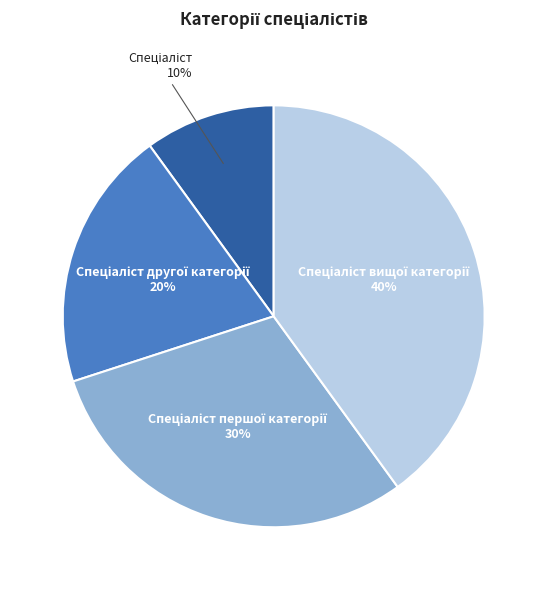

Does any single category account for the majority?

No